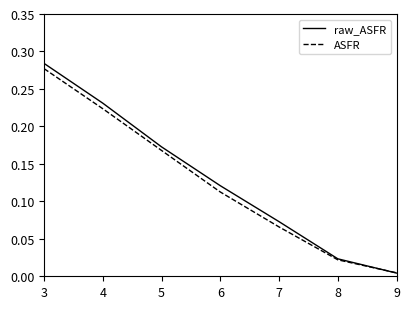

Is the value of raw_ASFR at 3 greater than the value of ASFR at 7?

Yes